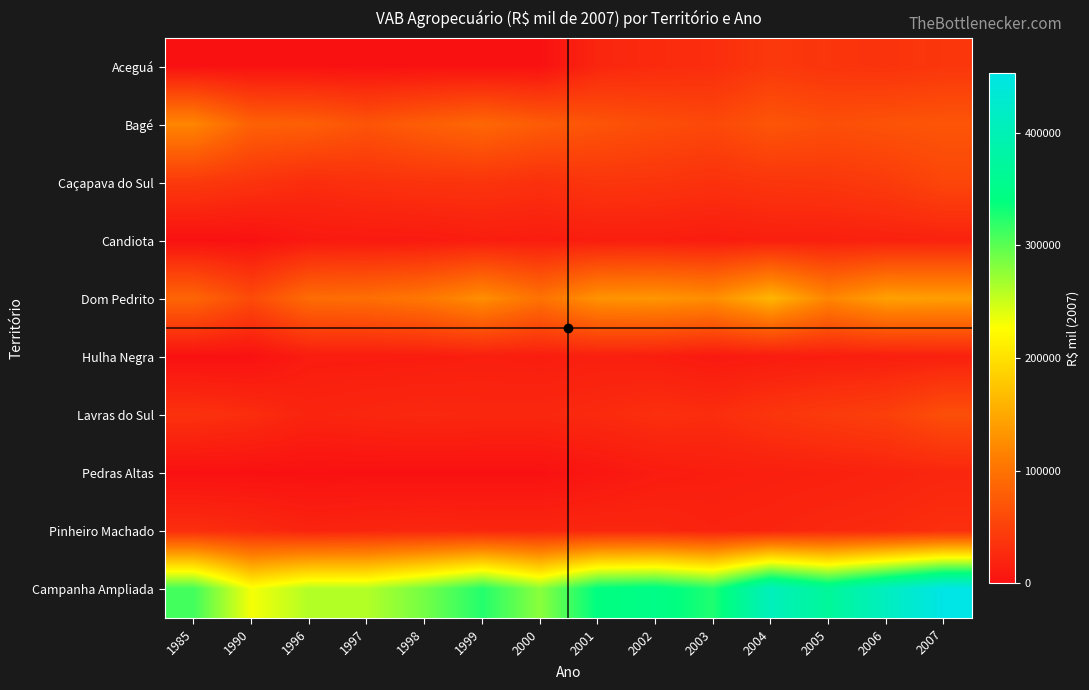

Reading right to left, extract all data points from this chart.

Aceguá: 2007=38420.4	2006=34450.5	2005=36371.0	2004=40455.3	2003=28800.9	2002=26034.2	2001=21910.0	2000=0.0	1999=0.0	1998=0.0	1997=0.0	1996=0.0	1990=0.0	1985=0.0
Bagé: 2007=69955.2	2006=67224.1	2005=63499.4	2004=70052.8	2003=57234.4	2002=61961.9	2001=68721.5	2000=77264.6	1999=89051.3	1998=79669.3	1997=68727.2	1996=80499.9	1990=82894.2	1985=119368.1
Caçapava do Sul: 2007=54437.8	2006=43187.1	2005=38653.3	2004=37281.6	2003=32735.1	2002=36310.4	2001=37569.5	2000=31904.8	1999=36135.1	1998=34931.3	1997=32251.7	1996=28226.0	1990=35073.6	1985=41400.6
Candiota: 2007=17759.5	2006=16632.8	2005=14743.0	2004=14369.4	2003=11591.0	2002=13268.2	2001=13068.6	2000=12013.8	1999=12793.2	1998=9369.6	1997=9011.1	1996=8237.9	1990=0.0	1985=0.0
Dom Pedrito: 2007=141404.1	2006=143463.6	2005=119202.3	2004=161979.6	2003=127131.4	2002=134003.1	2001=131834.2	2000=100156.3	1999=127612.8	1998=105617.5	1997=95941.1	1996=93853.1	1990=59225.8	1985=87432.7
Hulha Negra: 2007=15796.8	2006=14022.8	2005=12750.5	2004=10906.9	2003=8423.3	2002=13446.5	2001=14680.1	2000=12778.1	1999=13923.1	1998=12167.0	1997=11560.2	1996=11550.5	1990=0.0	1985=0.0
Lavras do Sul: 2007=63512.9	2006=47781.7	2005=43016.9	2004=36596.0	2003=28320.6	2002=30091.9	2001=25612.0	2000=22757.4	1999=22752.9	1998=23975.8	1997=22146.0	1996=19745.9	1990=28488.3	1985=32805.2
Pedras Altas: 2007=21852.4	2006=18614.4	2005=16077.5	2004=14493.2	2003=13372.4	2002=11043.4	2001=5520.7	2000=0.0	1999=0.0	1998=0.0	1997=0.0	1996=0.0	1990=0.0	1985=0.0
Pinheiro Machado: 2007=30055.6	2006=25907.7	2005=24052.3	2004=20469.6	2003=18005.9	2002=22322.1	2001=22622.0	2000=21518.7	1999=21716.9	1998=22537.9	1997=21267.3	1996=18929.0	1990=25434.8	1985=29483.8
Campanha Ampliada: 2007=453194.6	2006=411284.6	2005=368366.2	2004=406604.5	2003=325615.0	2002=348481.7	2001=341538.4	2000=278393.7	1999=323985.4	1998=288268.4	1997=260904.6	1996=261042.4	1990=231116.7	1985=310490.4